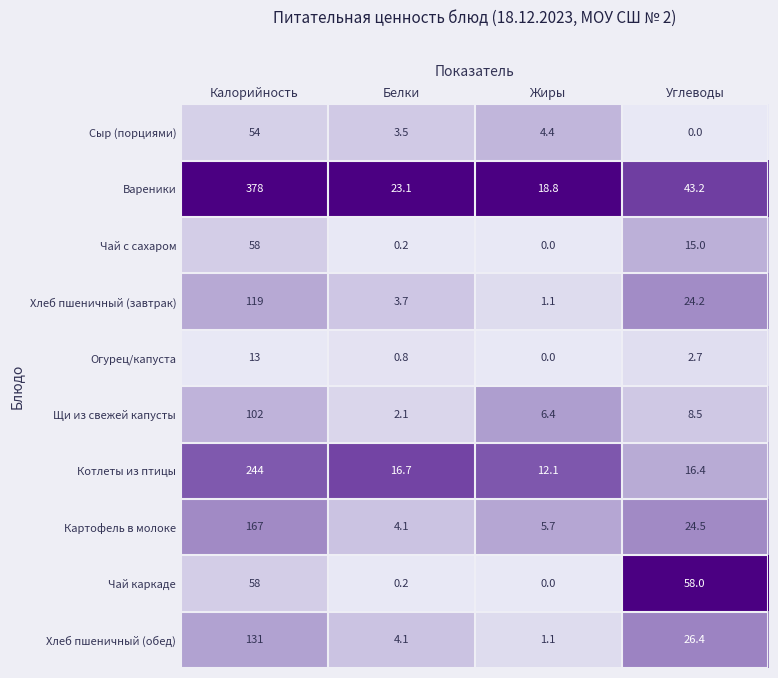

At which label does Чай с сахаром reach its minimum?

Жиры